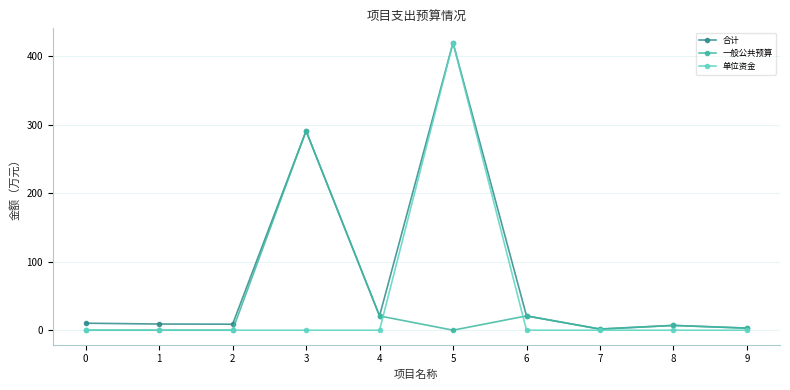

What are all the series names shown in the legend?

合计, 一般公共预算, 单位资金